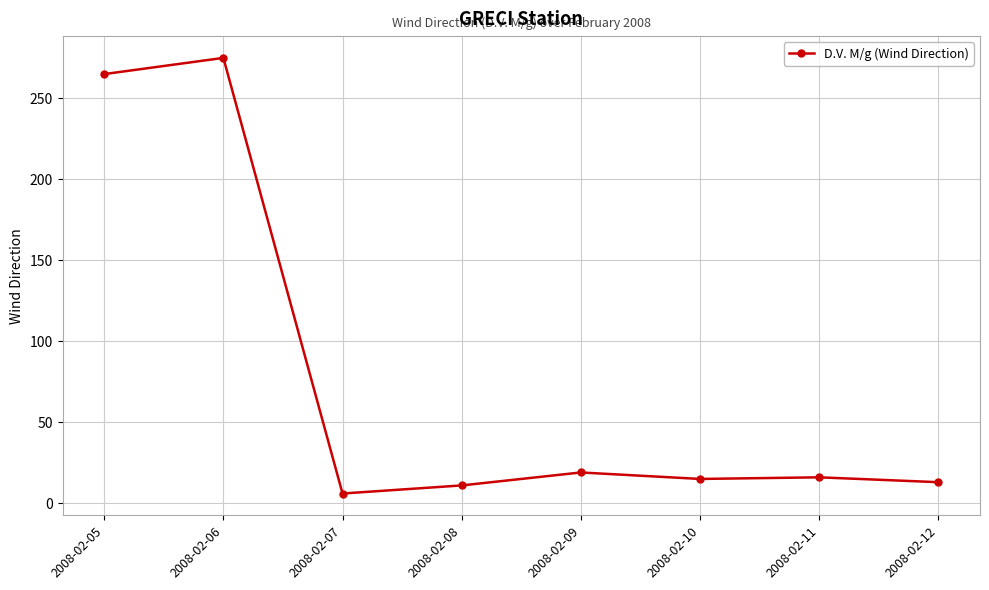

How many data points are less than 16?

4